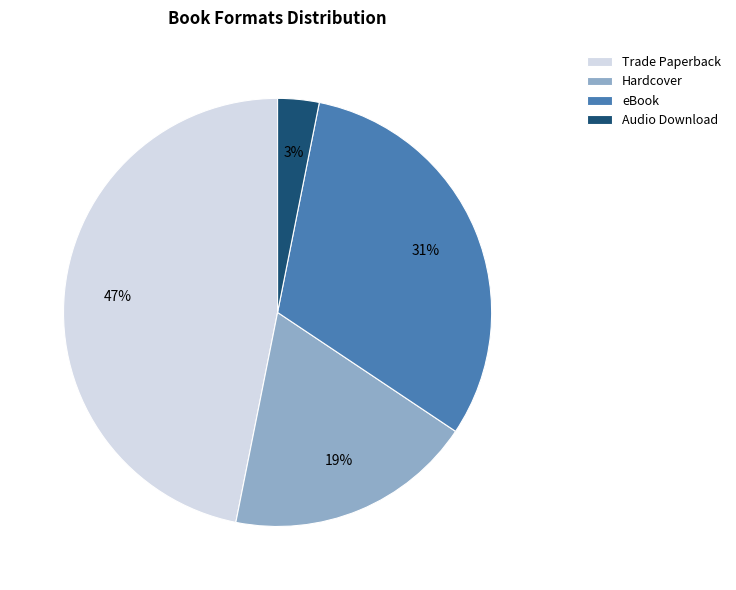

Which category has the smallest portion of the pie?

Audio Download